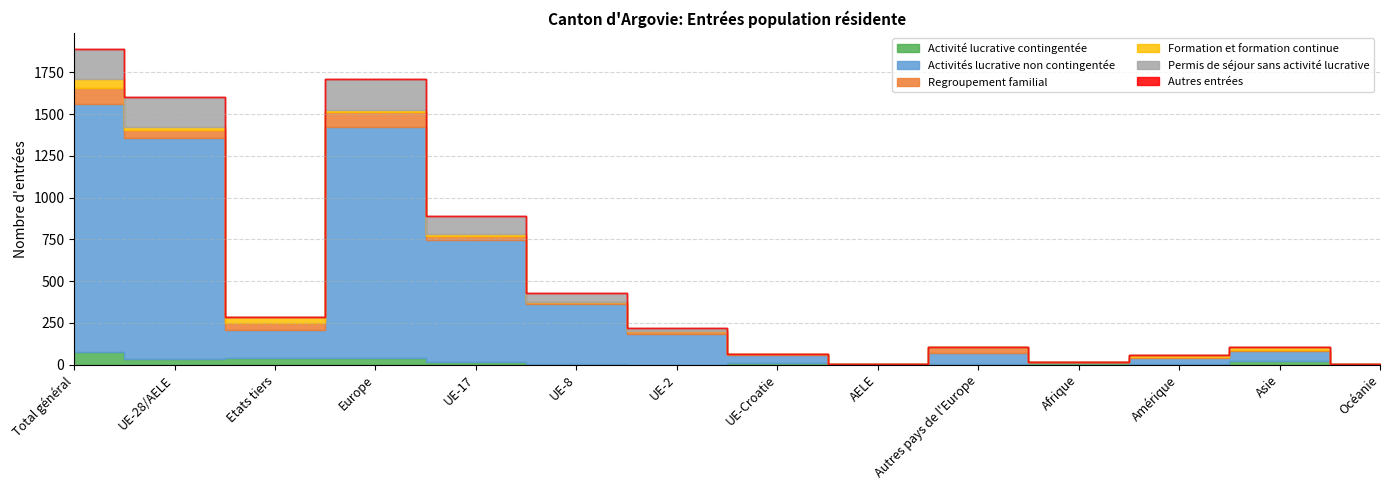

How many data points in Regroupement familial are above 18?

6